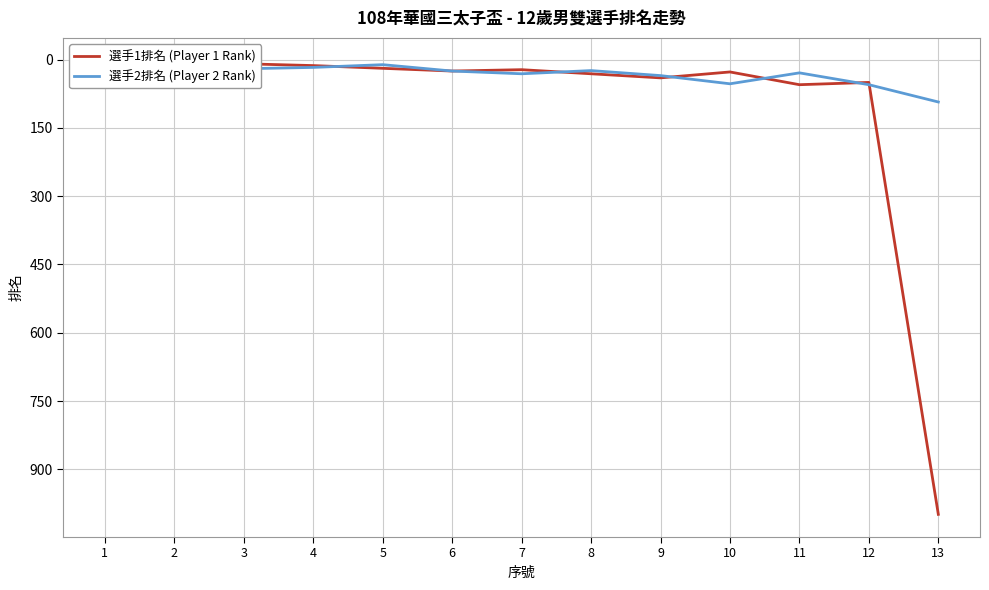

In 選手1排名 (Player 1 Rank), how many points are lower than both neighbors (excluding endpoints)?

4